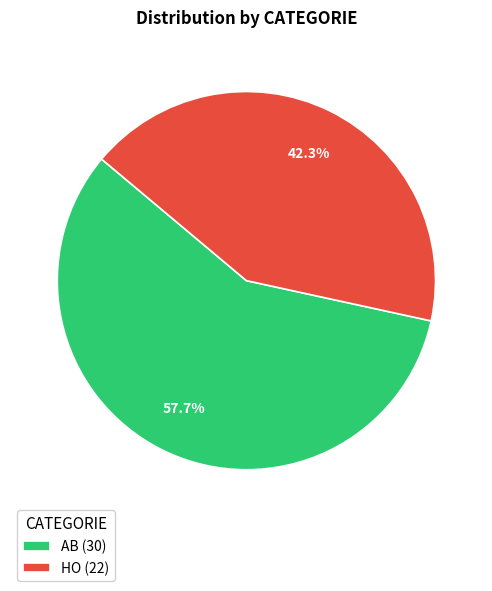

Which category has the biggest portion of the pie?

AB